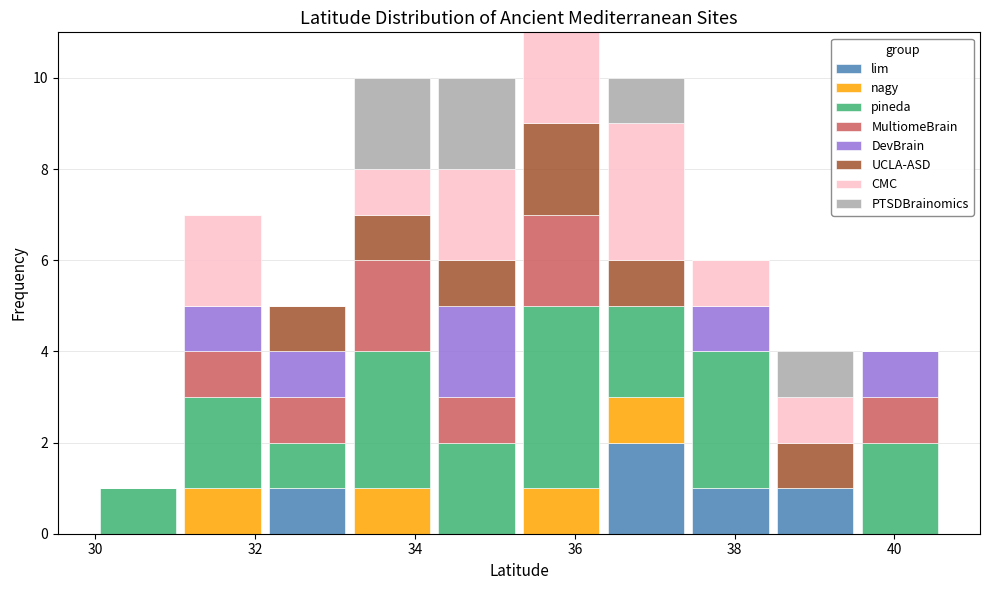

Reading left to right, transcribe this chart: for each stacked bar, give the range it covers on the x-axis and its total height. Neither the bar edges nor the heights are printed on the chart, so give them approximately, as read against the axes.

30.00 to 31.06: 1
31.06 to 32.12: 7
32.12 to 33.18: 5
33.18 to 34.24: 10
34.24 to 35.30: 10
35.30 to 36.36: 11
36.36 to 37.42: 10
37.42 to 38.48: 6
38.48 to 39.54: 4
39.54 to 40.60: 4